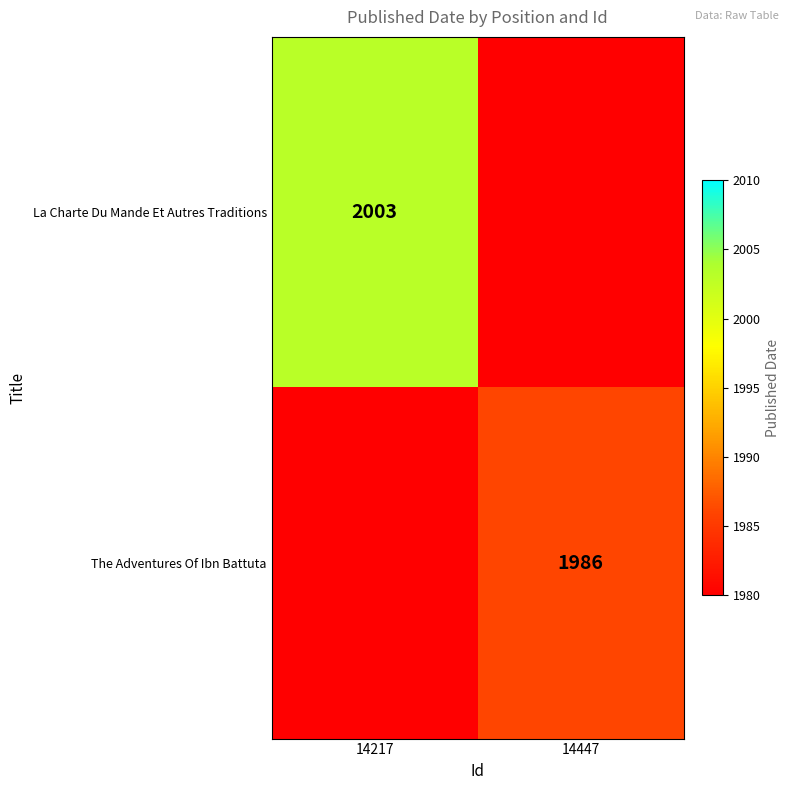

The value of The Adventures Of Ibn Battuta at 14447 is 1986. True or false?

True